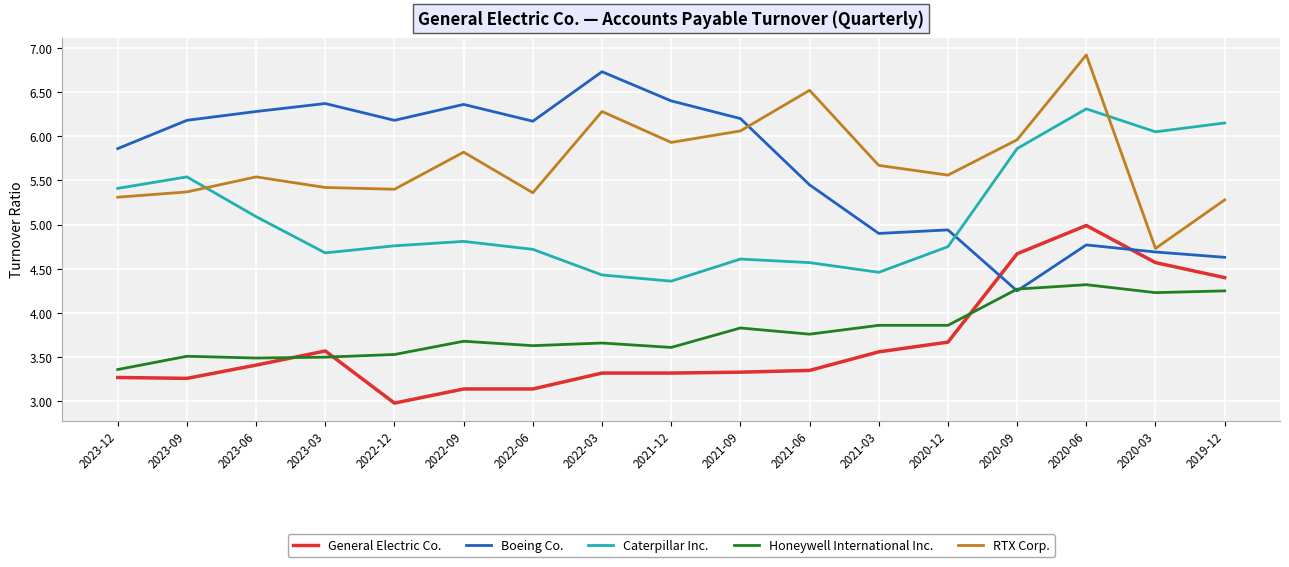

What is the average value of the Caterpillar Inc. series?

5.1